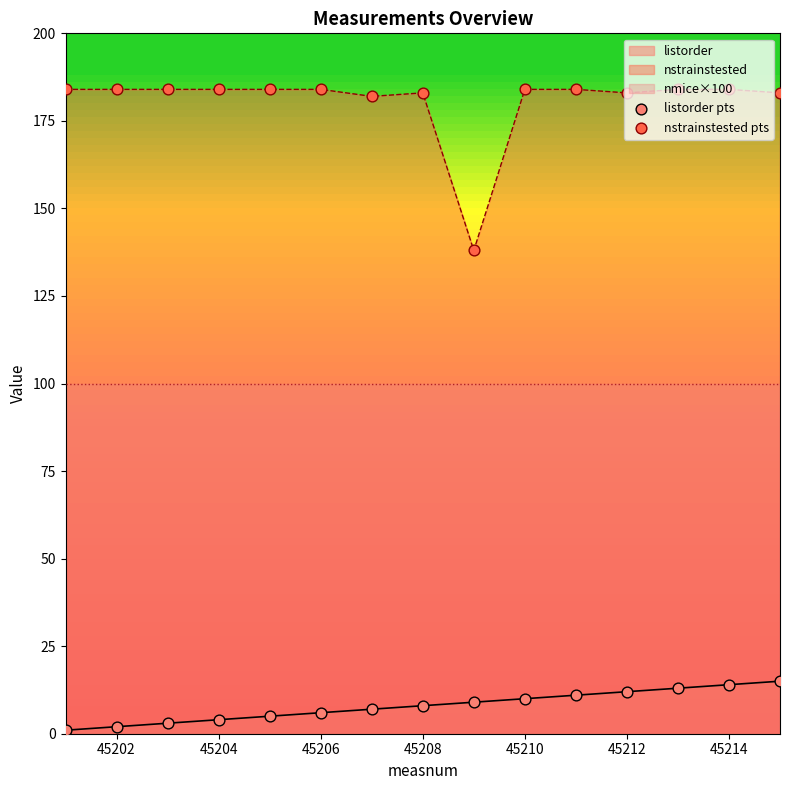

At how many categories does at least one series exceed 160?

14